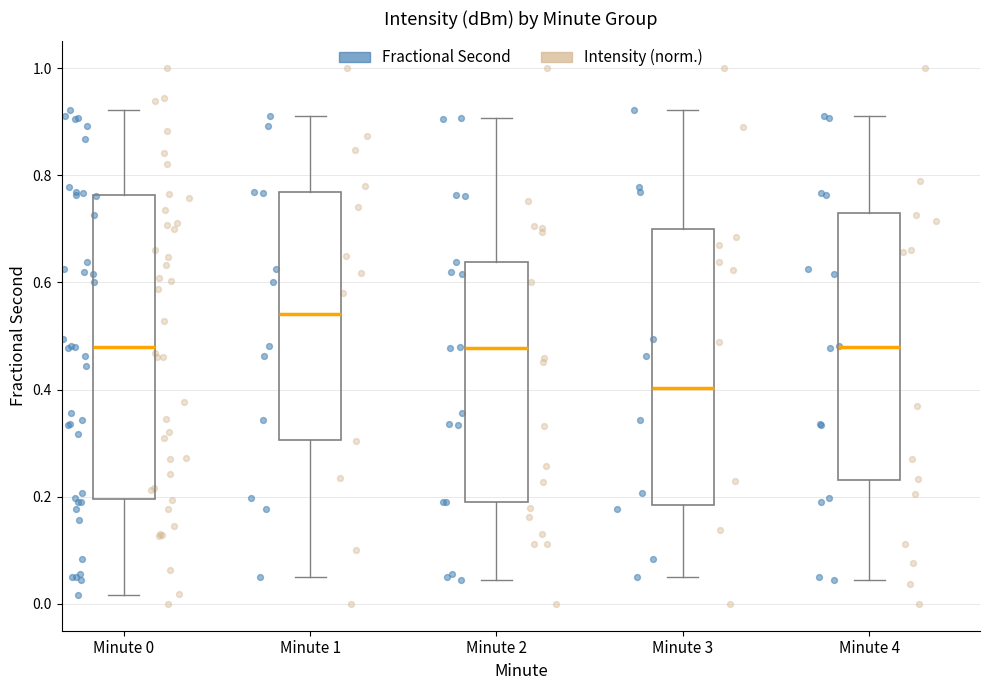

Reading left to right, read every box against the y-axis: the position of its median line, the range the box covers, and the ends of its whiskers. The values are not printed on the chart, so give them approximately, as read against the axis.

Minute 0: median 0.48, box 0.20 to 0.76, whiskers 0.02 to 0.92
Minute 1: median 0.54, box 0.30 to 0.76, whiskers 0.06 to 0.92
Minute 2: median 0.48, box 0.20 to 0.64, whiskers 0.04 to 0.90
Minute 3: median 0.40, box 0.18 to 0.70, whiskers 0.06 to 0.92
Minute 4: median 0.48, box 0.24 to 0.72, whiskers 0.04 to 0.92